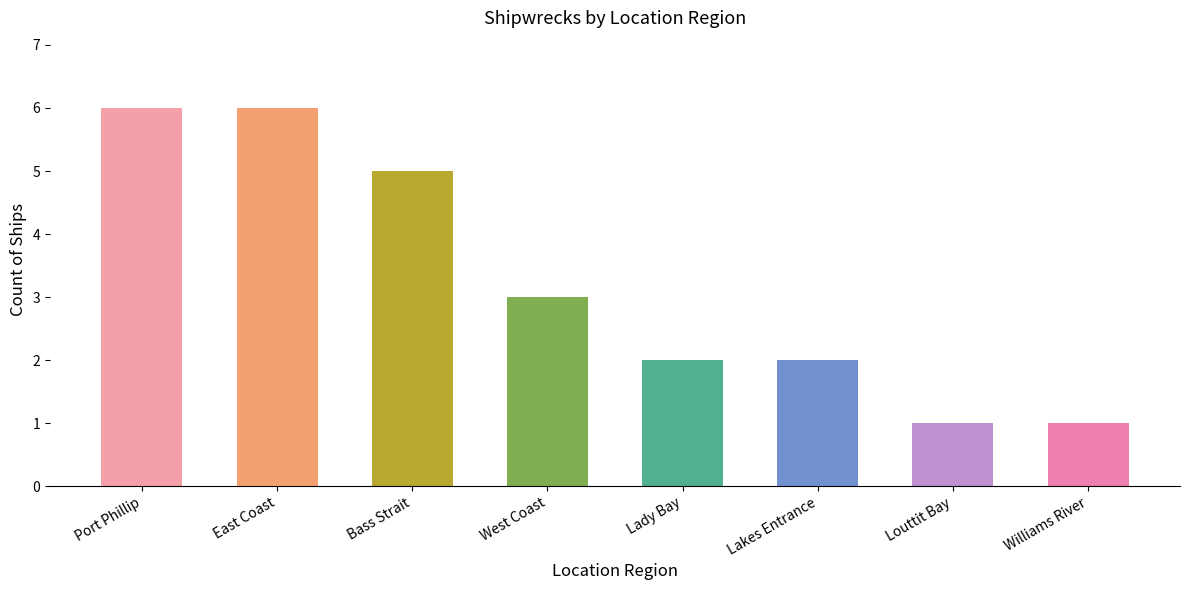

How many categories are shown in the chart?

8